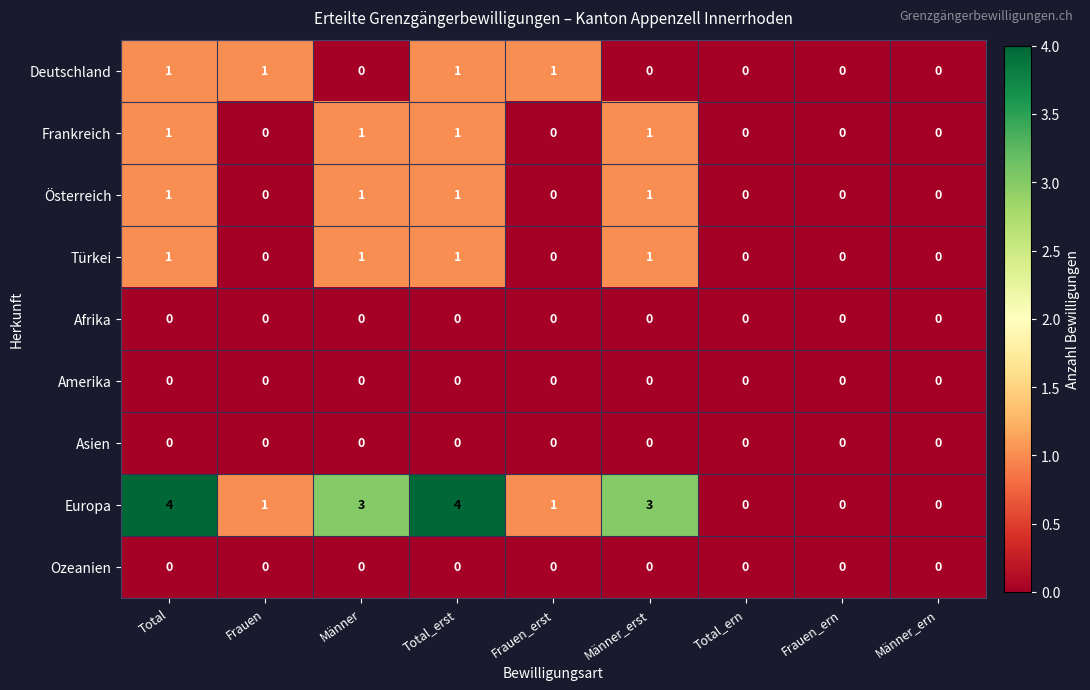

What is the greatest value displayed?

4